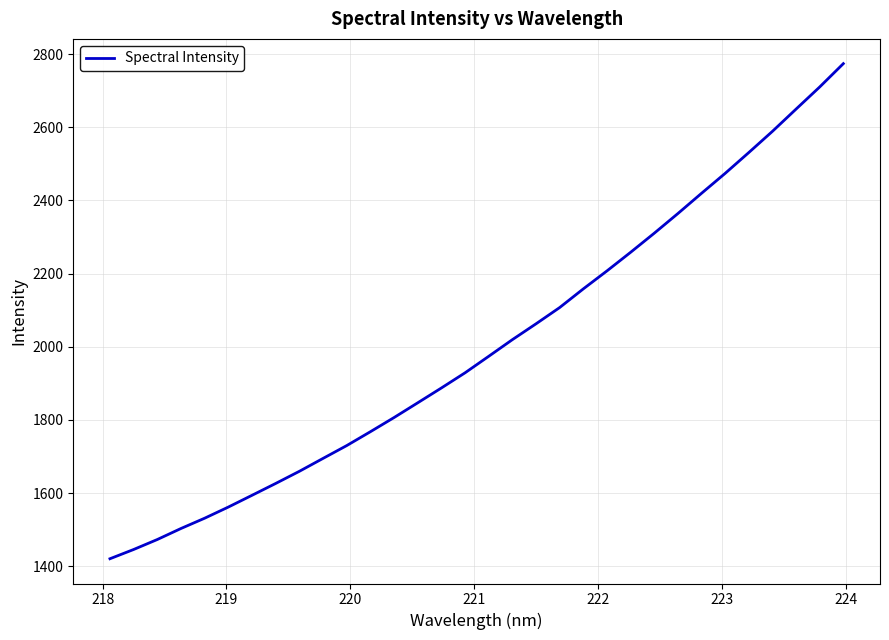

What is the difference between the maximum and minimum values?

1353.3